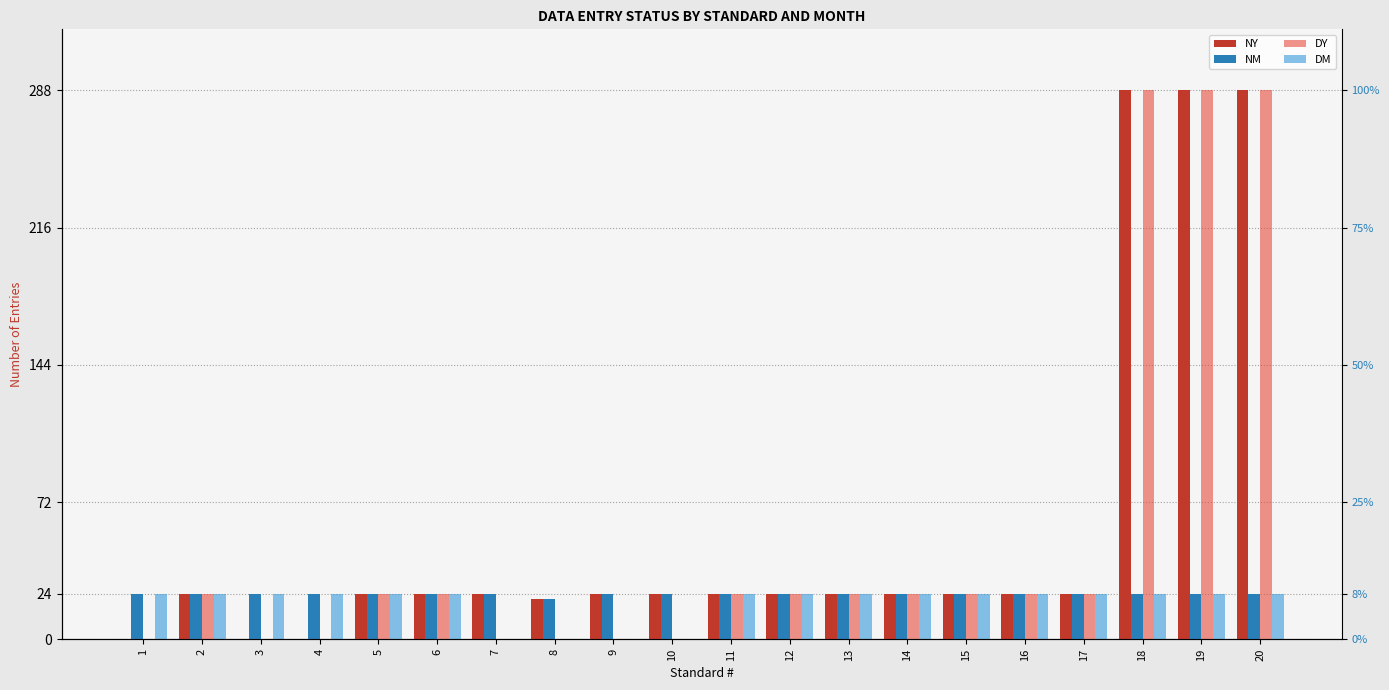

The value of DY at 3 is -198. True or false?

False